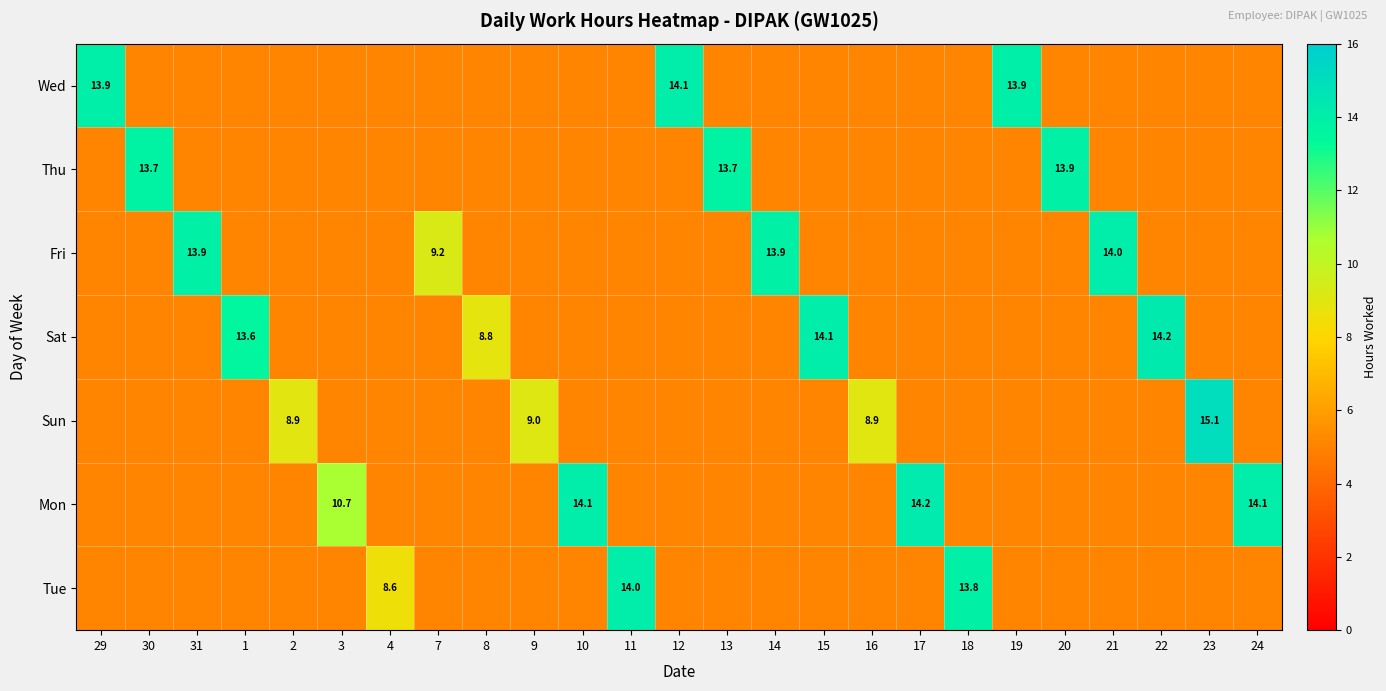

Is the value of Mon at 1 greater than the value of Sun at 22?

No